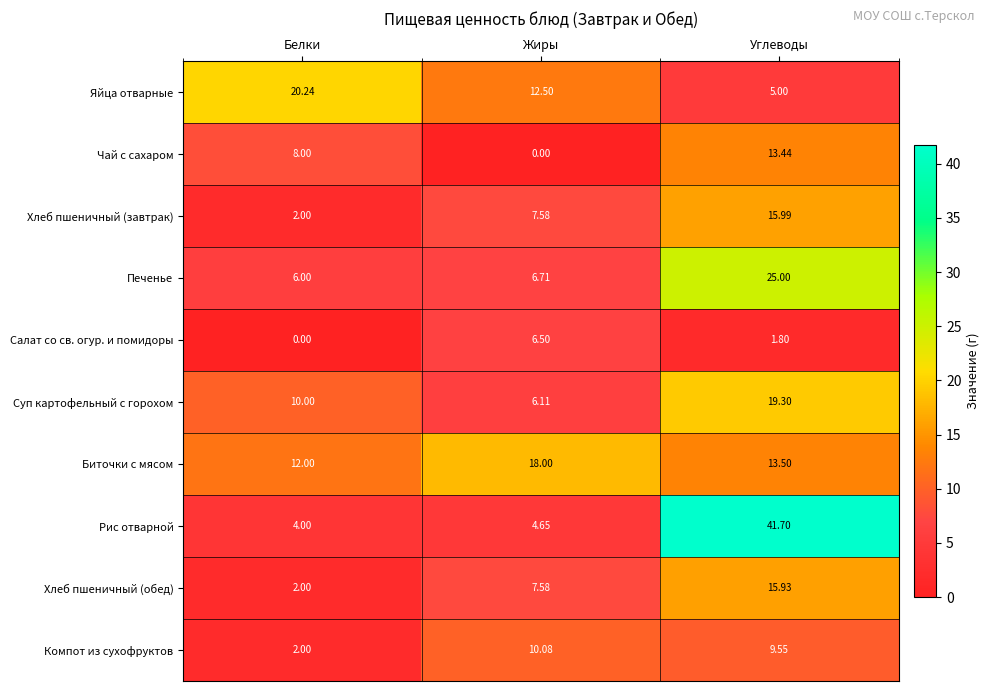

Count the number of categories in the chart.

3